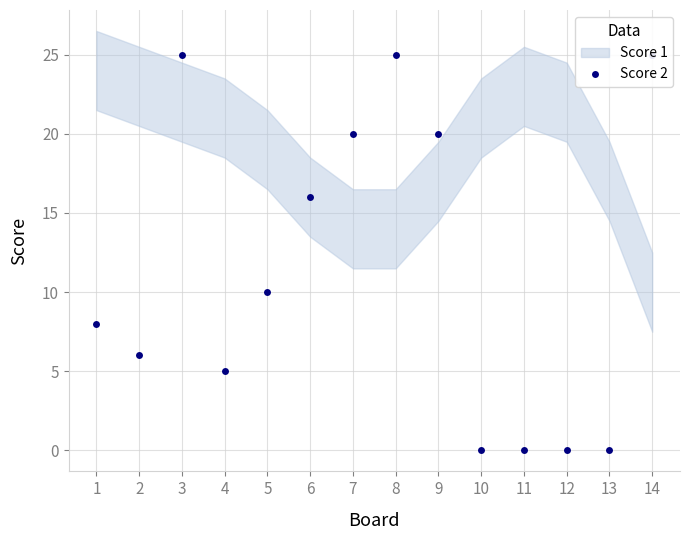

How many values are between 0 and 20?

11